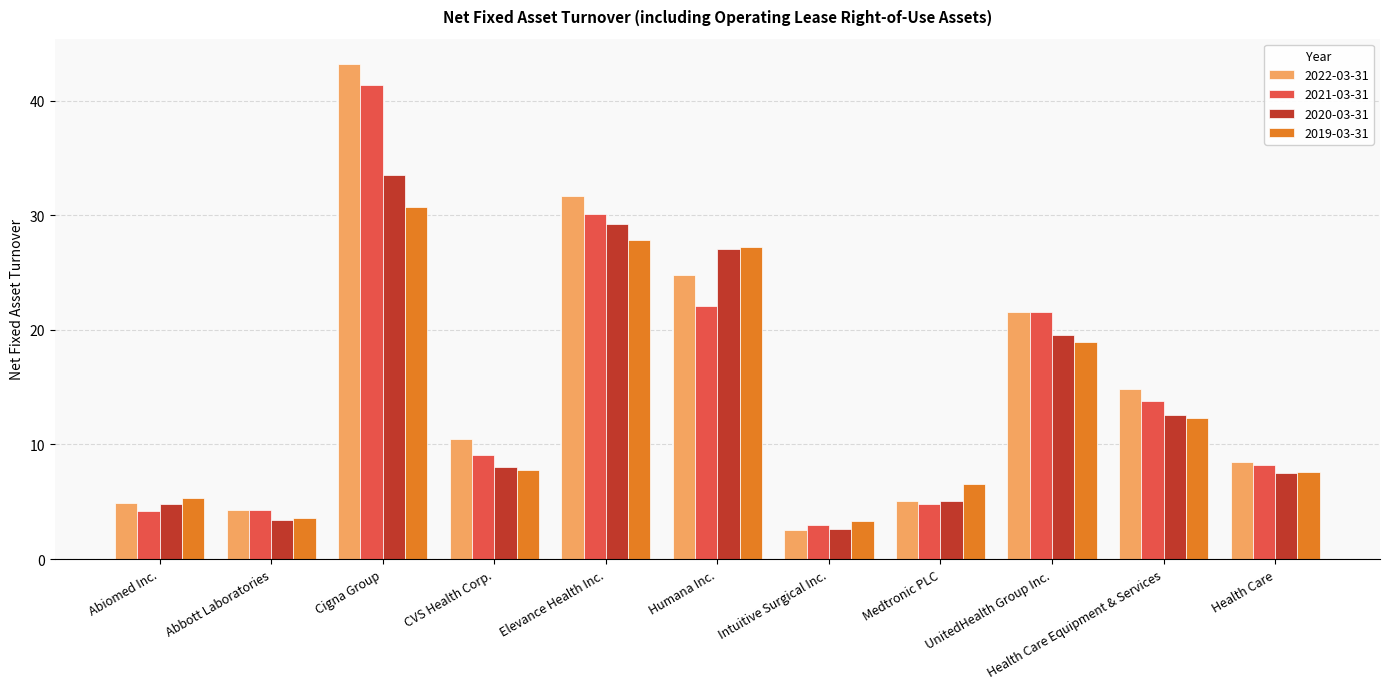

What is the value of the 2021-03-31 bar at the 11th from the left?

8.2